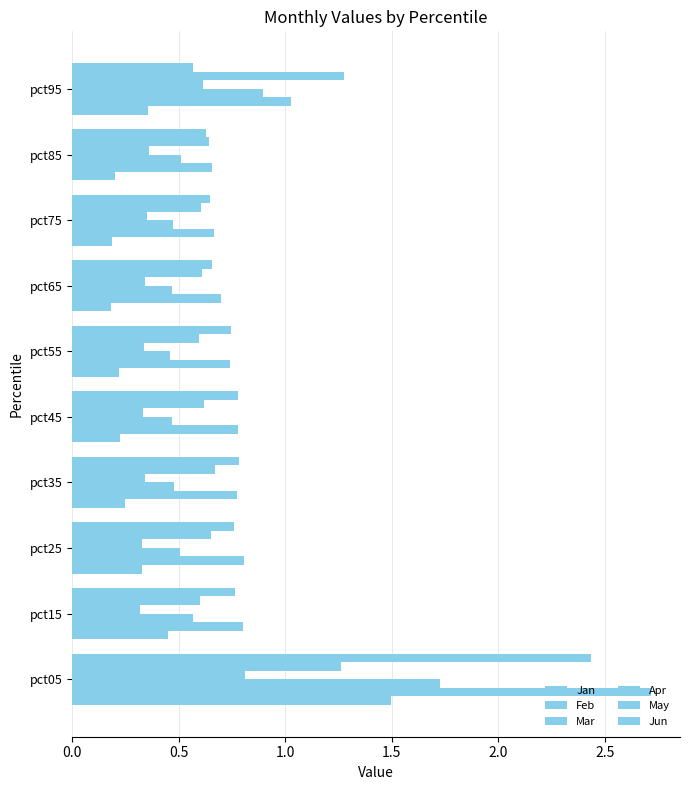

How many distinct data groups are displayed?

6